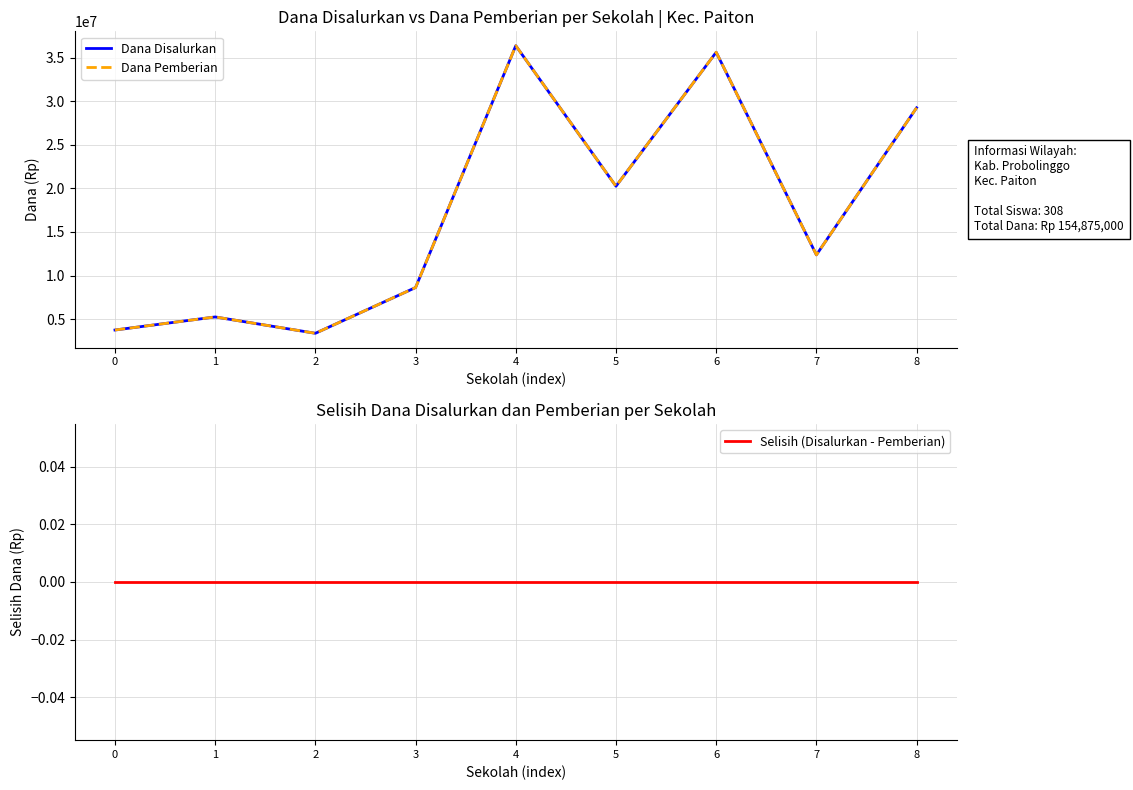

The Dana Disalurkan series shows 5250000 at 1. True or false?

True